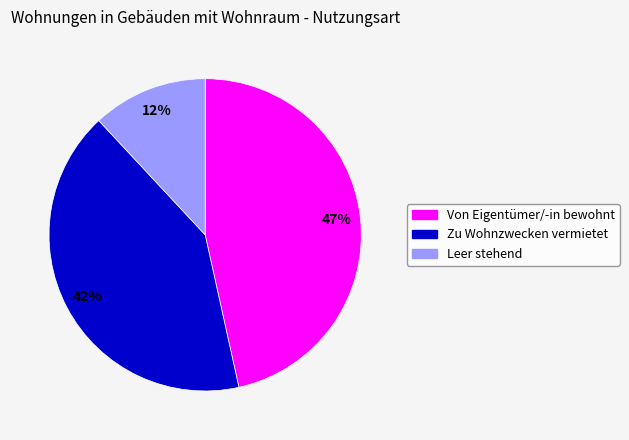

Is there a majority slice in this chart?

No